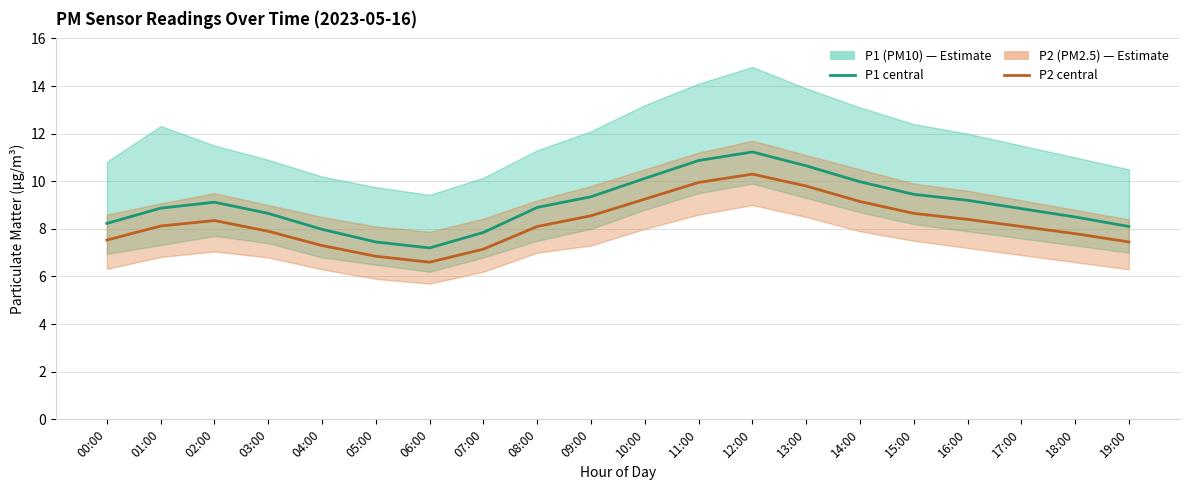

Does the chart have visible grid lines?

Yes